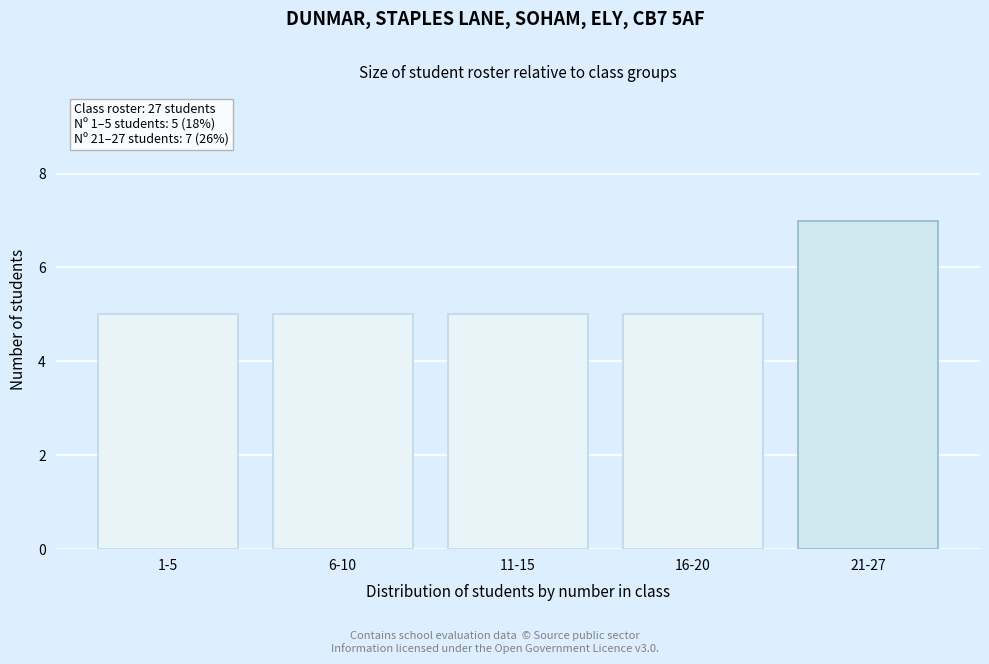

Reading left to right, extract all data points from this chart.

1-5=5	6-10=5	11-15=5	16-20=5	21-27=7